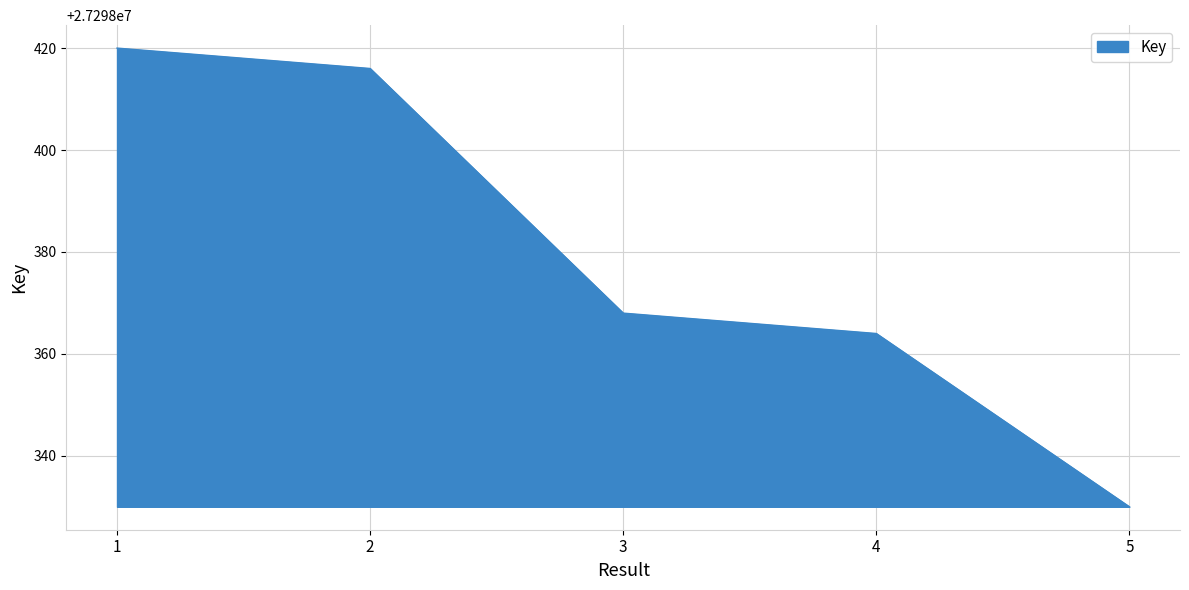

Where does the data first go above 27298368?

1